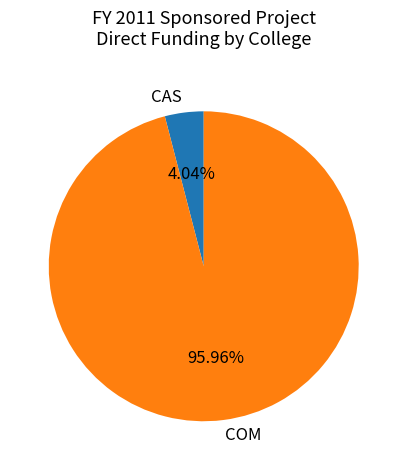

To the nearest percent, what portion does COM represent?

96%